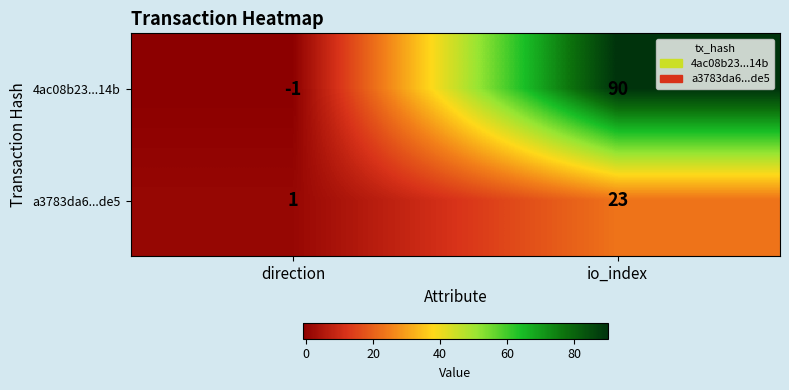

List the labels in order of a3783da6...de5 value, largest first.

io_index, direction